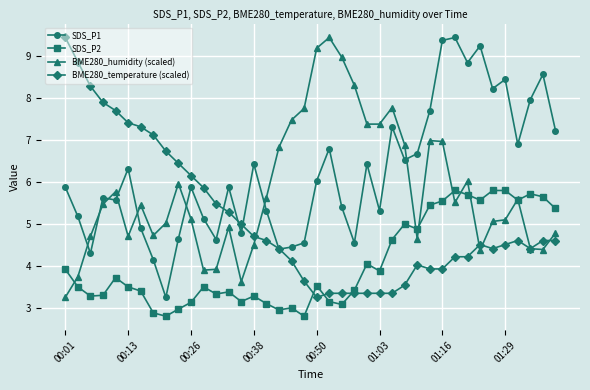

List the series in order of their overall mean, lowest first.

SDS_P2, BME280_temperature (scaled), BME280_humidity (scaled), SDS_P1